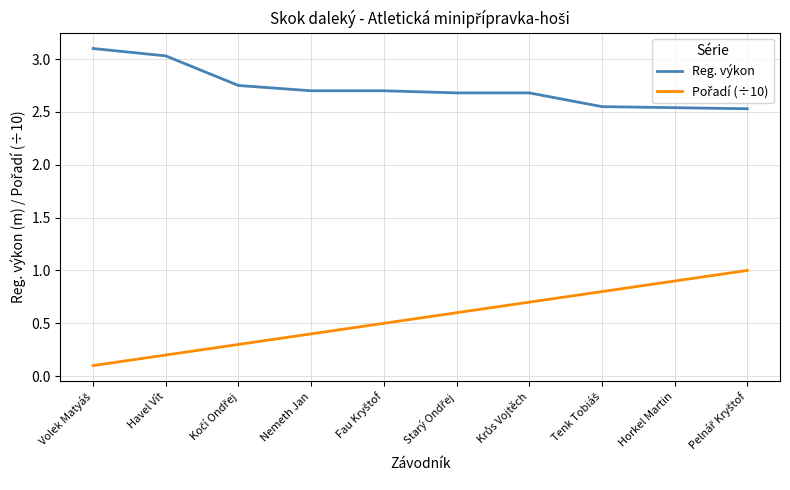

What is the sum of all Reg. výkon values?

27.3